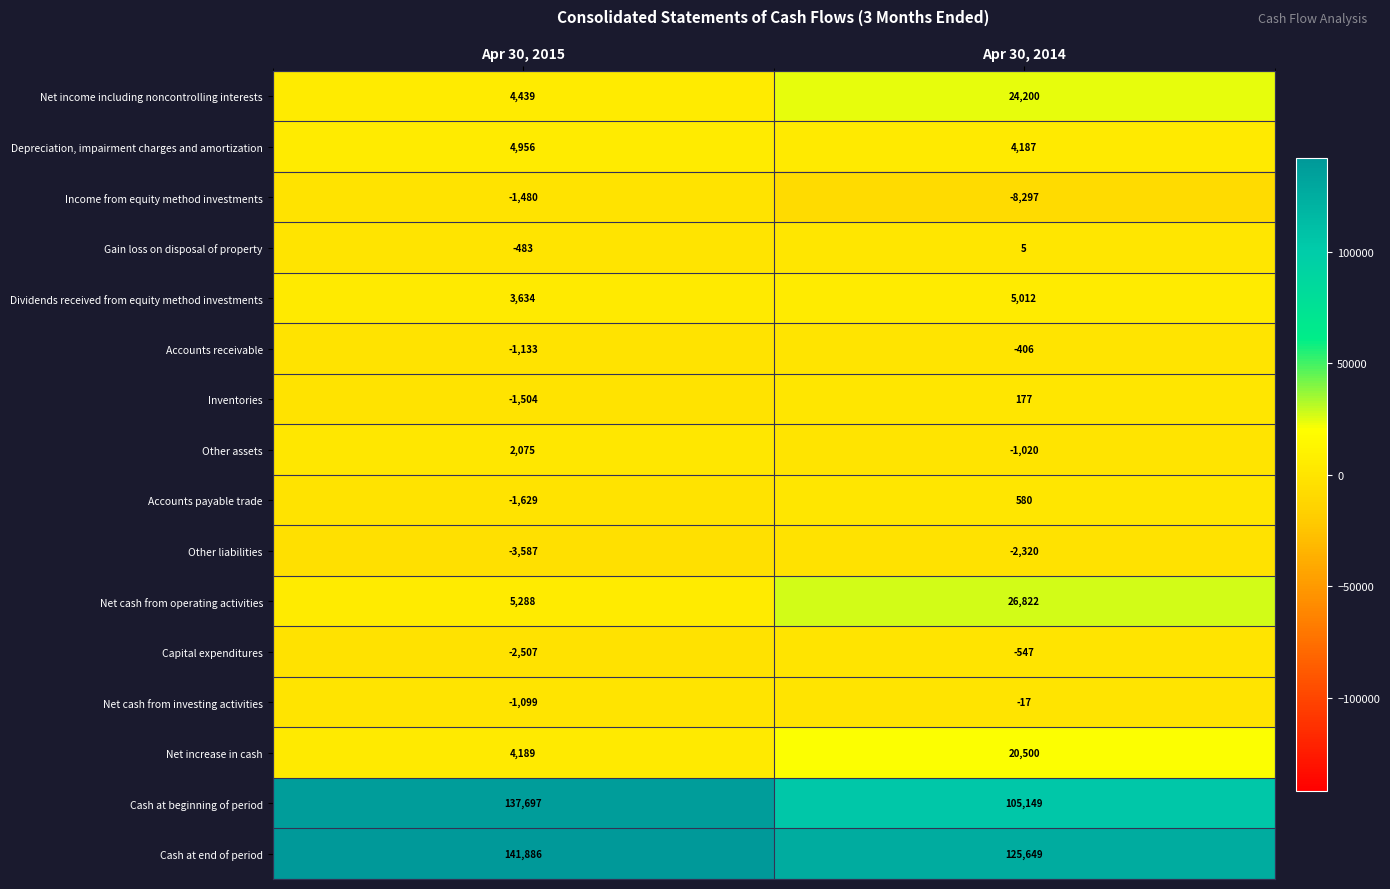

What is the maximum value for Net cash from operating activities?

26822